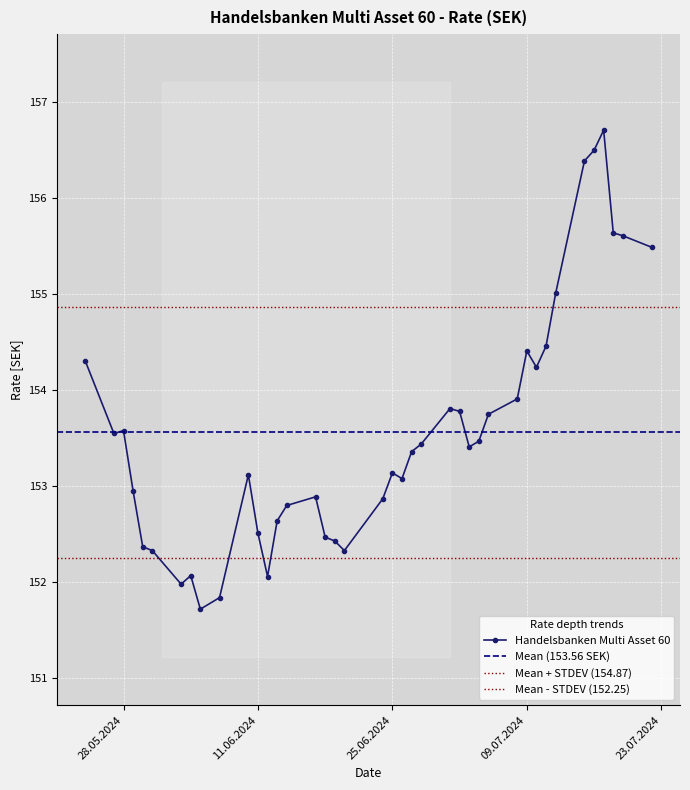

How many series are shown in this chart?

1